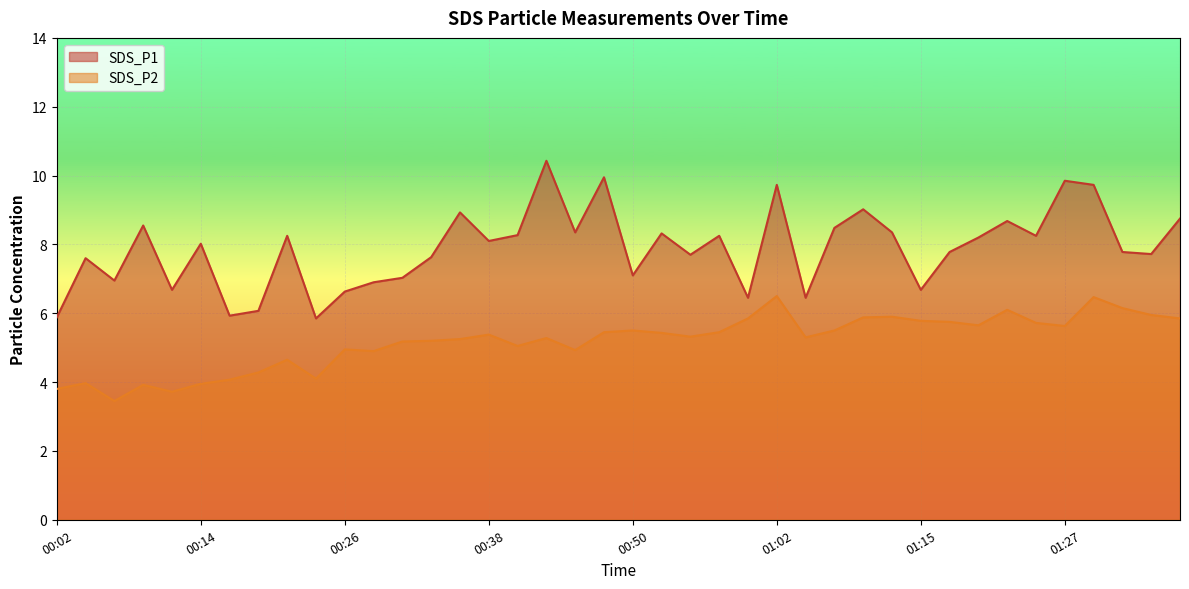

List the series in order of their peak value, highest first.

SDS_P1, SDS_P2